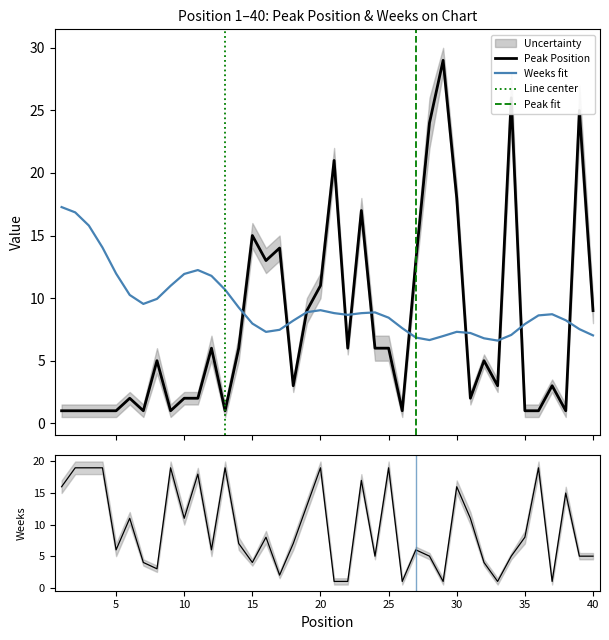

Is it true that Weeks on Chart equals 6 at 12?

True